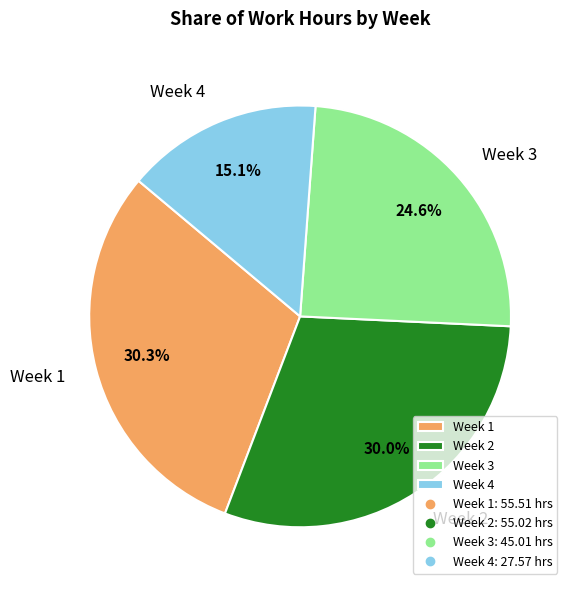

Which has a higher value, Week 3 or Week 4?

Week 3